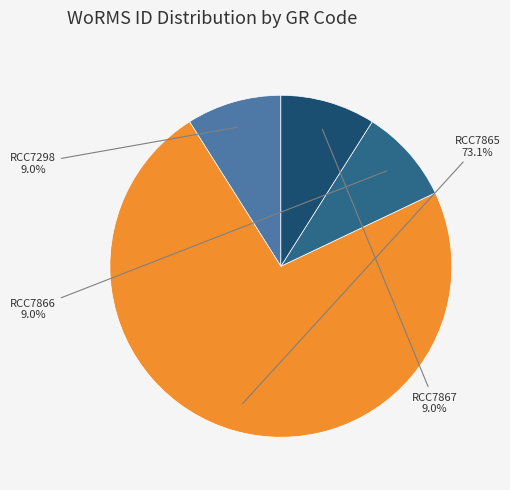

Does any single category account for the majority?

Yes